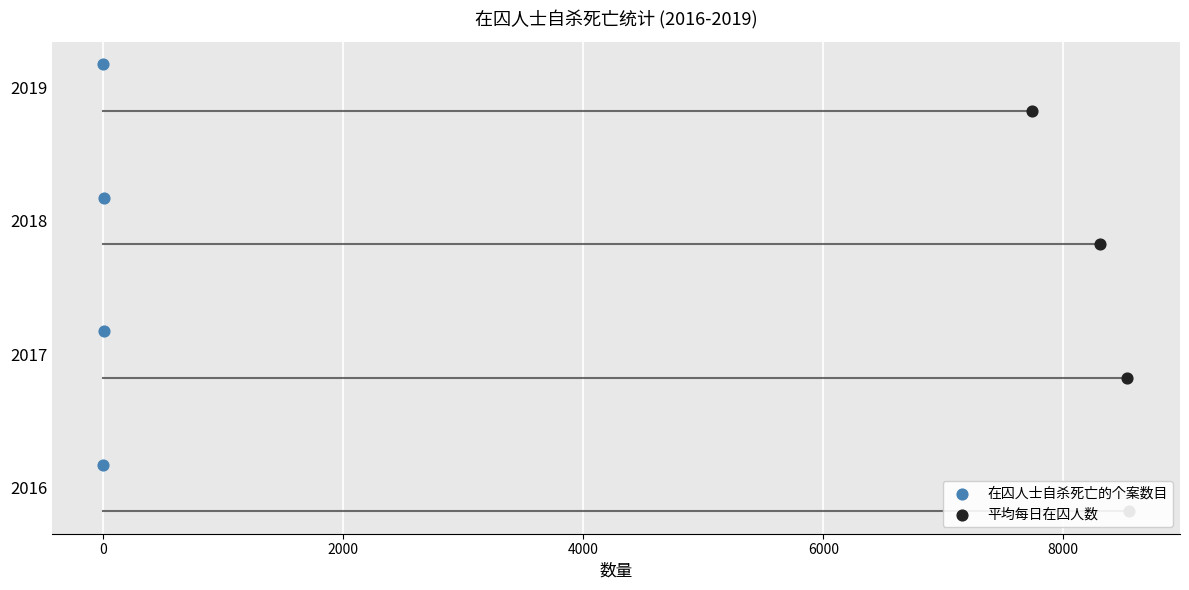

Is the value of 平均每日在囚人数 at 2000 greater than the value of 在囚人士自杀死亡的个案数目 at 4000?

No